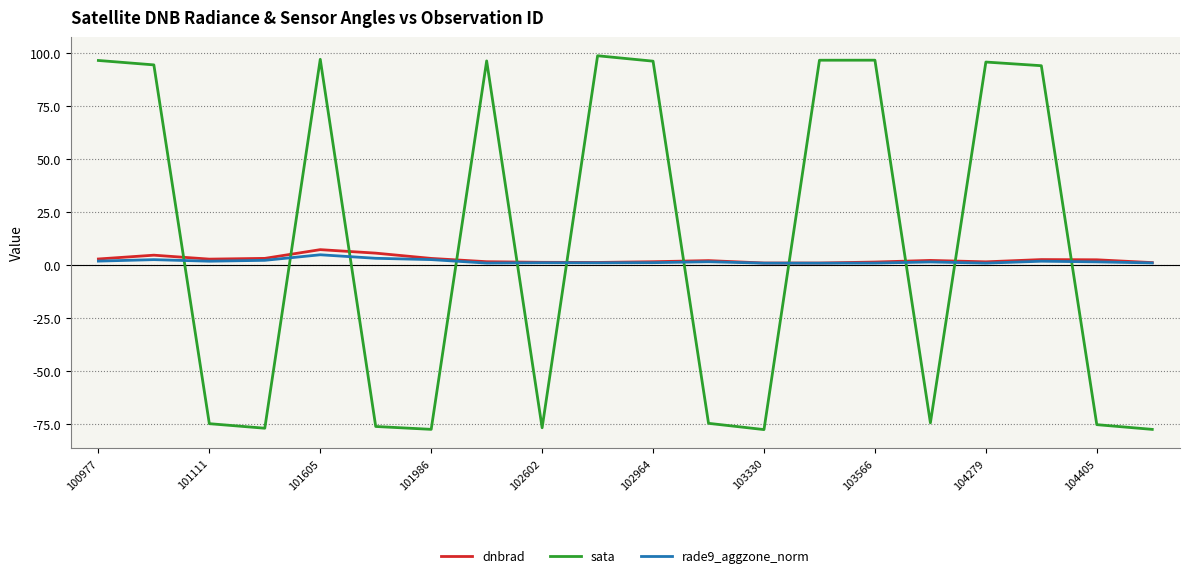

How many series are shown in this chart?

3